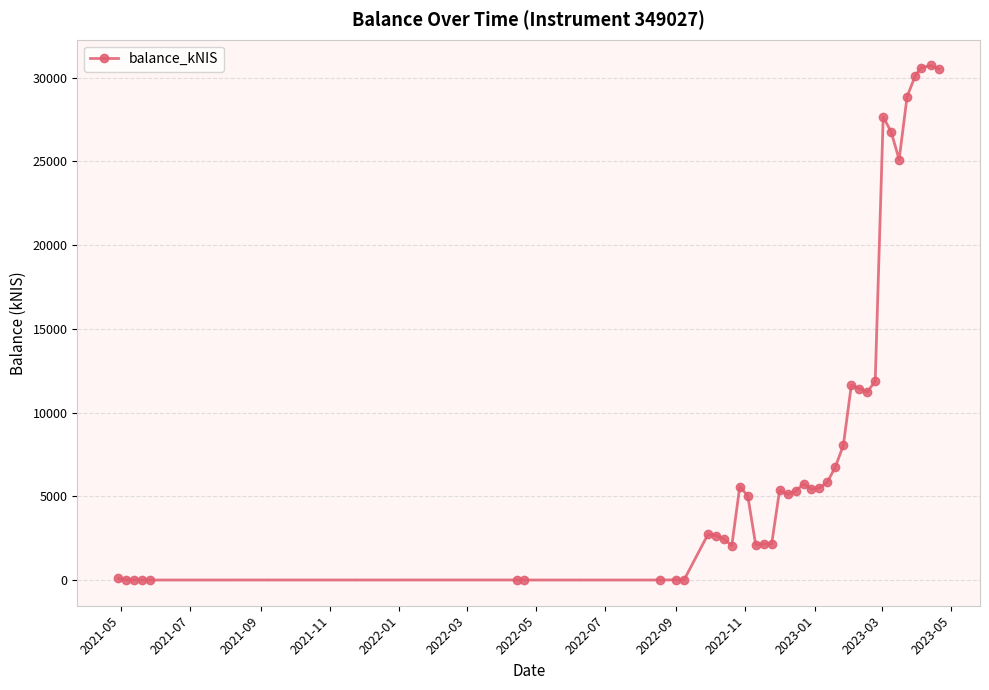

What is the value of the 22nd point from the left?

5302.3